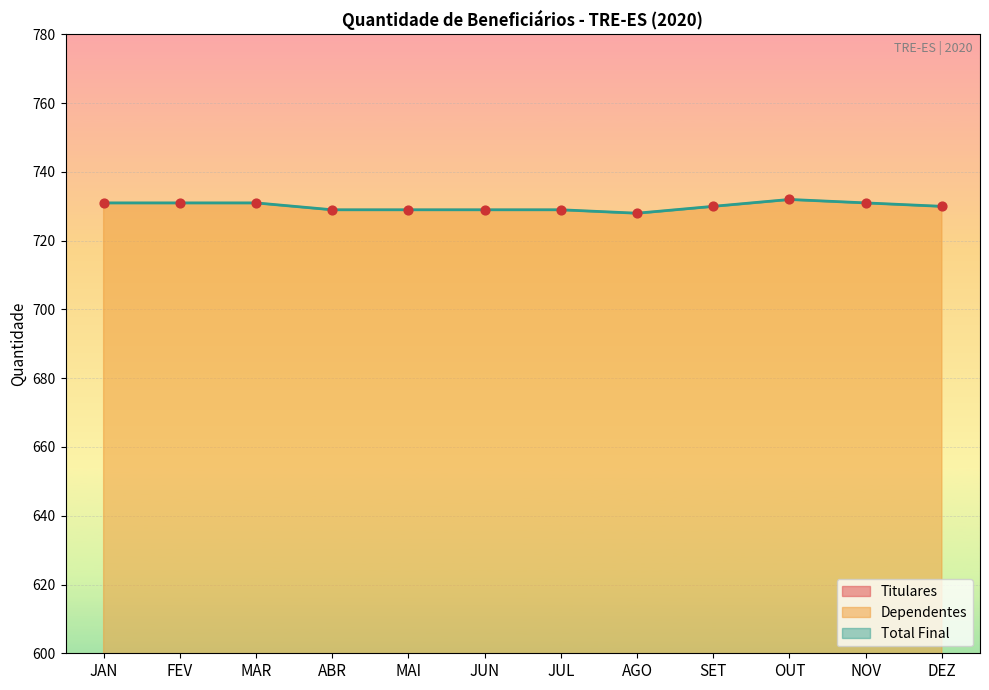

Which series has the largest total across all categories?

Total Final